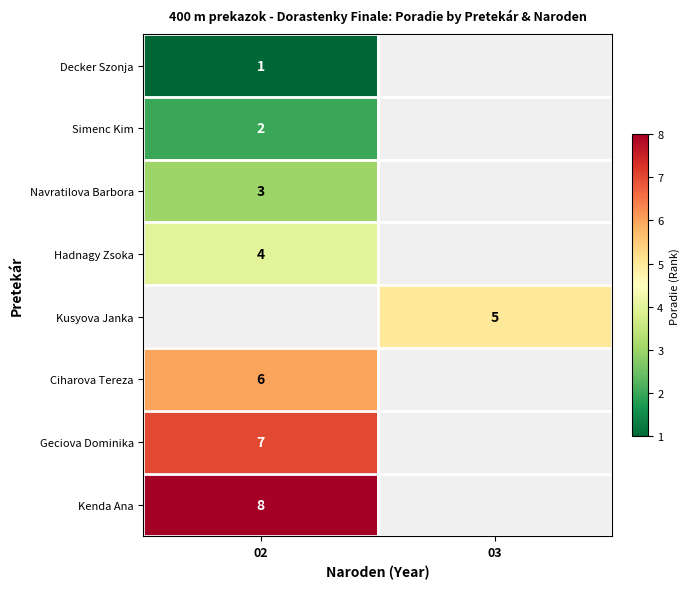

What is the maximum value shown in the chart?

8.0